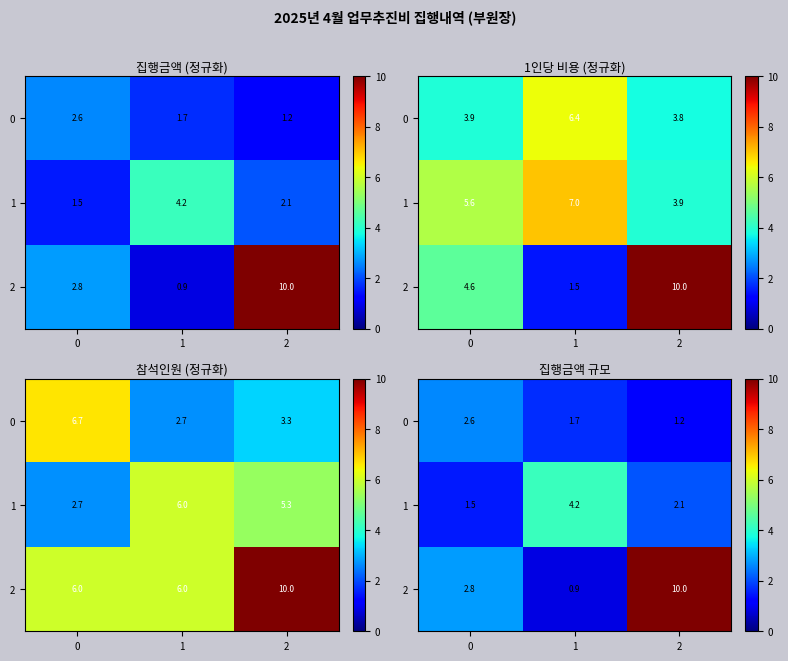

Which series has the widest spread of values?

2